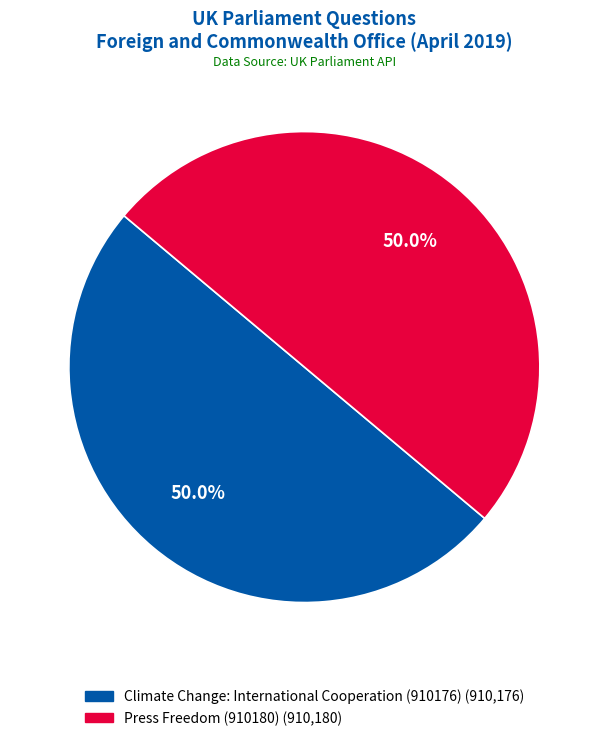

How many segments does this pie chart have?

2